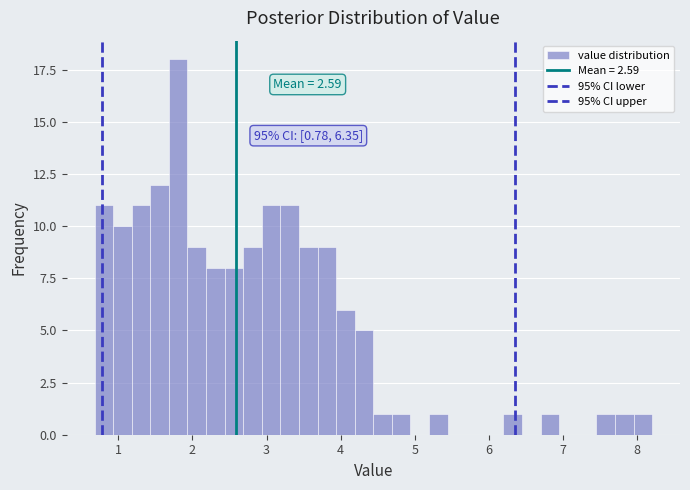

Read against the x-axis, roughly where is the centre of the tallest bar?

1.8